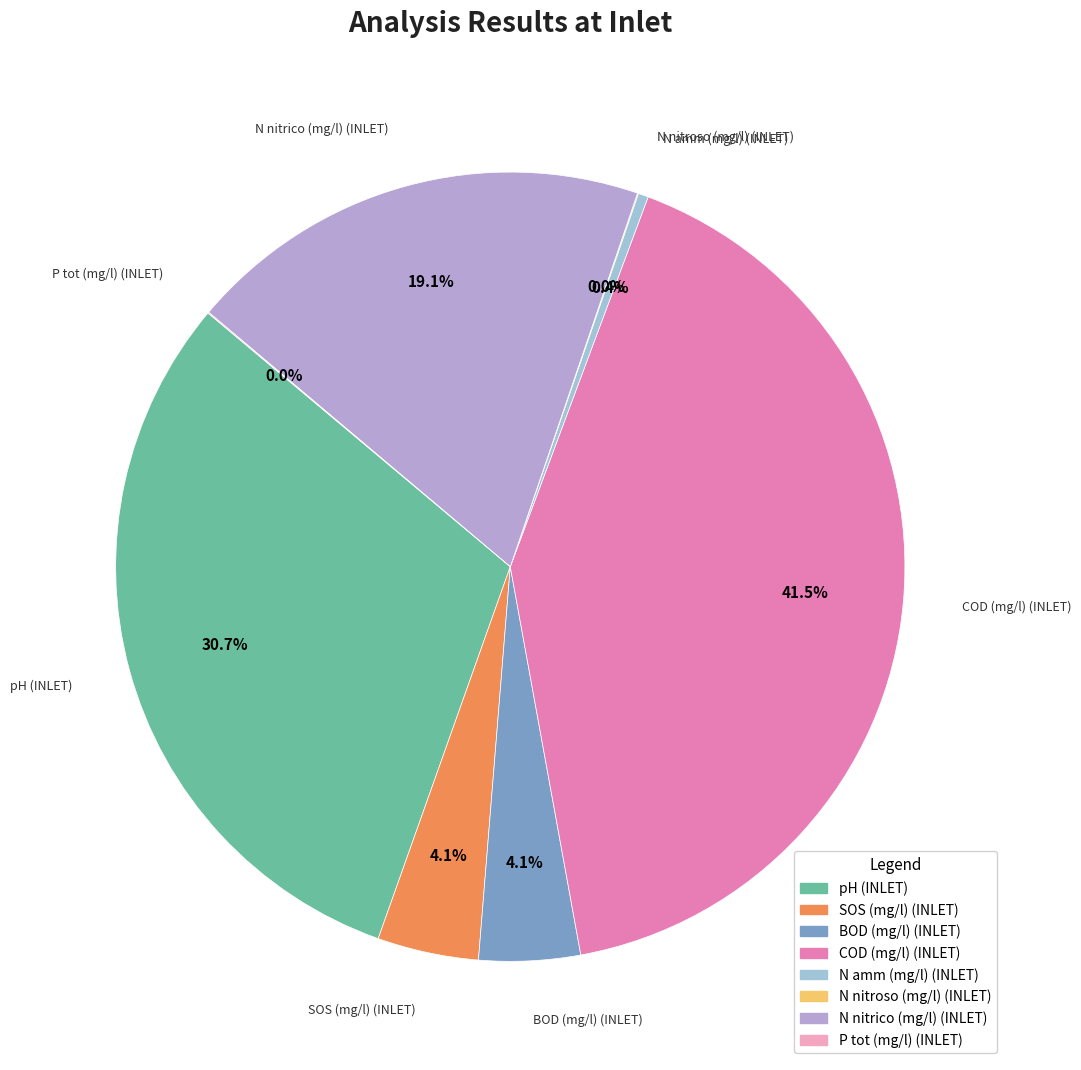

Which has a higher value, BOD (mg/l) (INLET) or N nitrico (mg/l) (INLET)?

N nitrico (mg/l) (INLET)